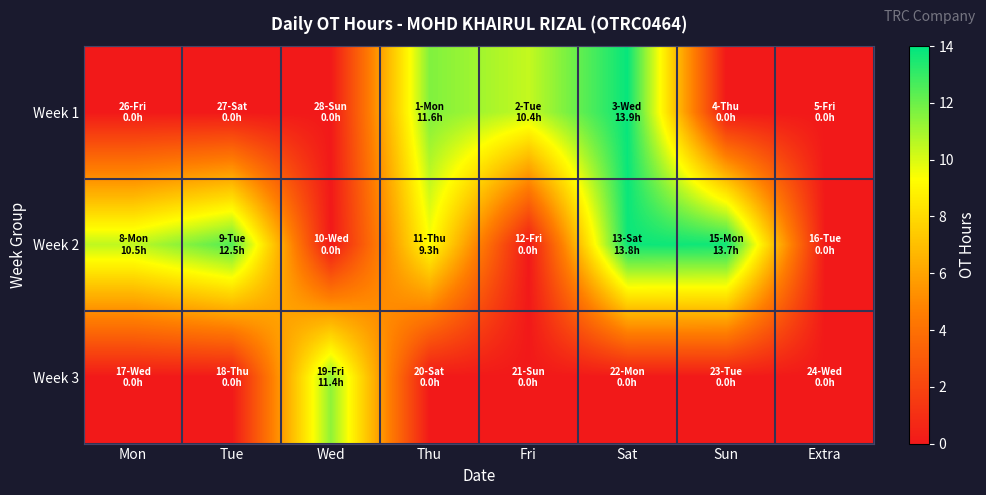

Which label corresponds to the largest value in the chart?

Sat